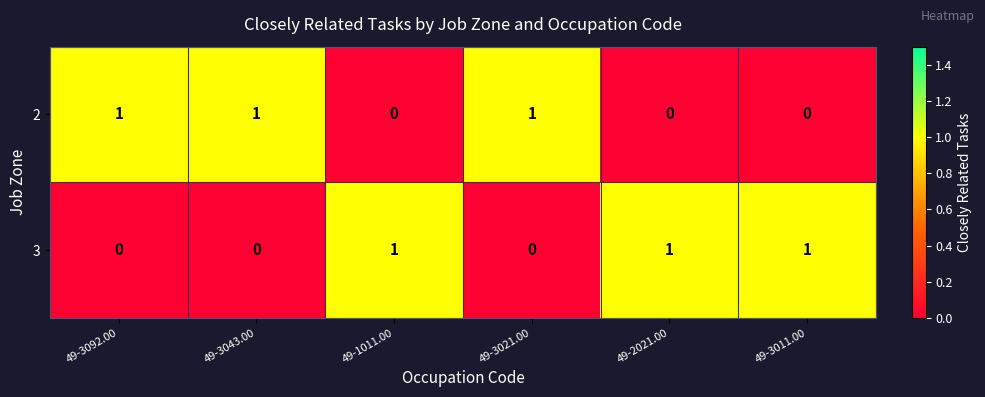

Reading left to right, list all the values displayed in this chart.

2: 49-3092.00=1	49-3043.00=1	49-1011.00=0	49-3021.00=1	49-2021.00=0	49-3011.00=0
3: 49-3092.00=0	49-3043.00=0	49-1011.00=1	49-3021.00=0	49-2021.00=1	49-3011.00=1